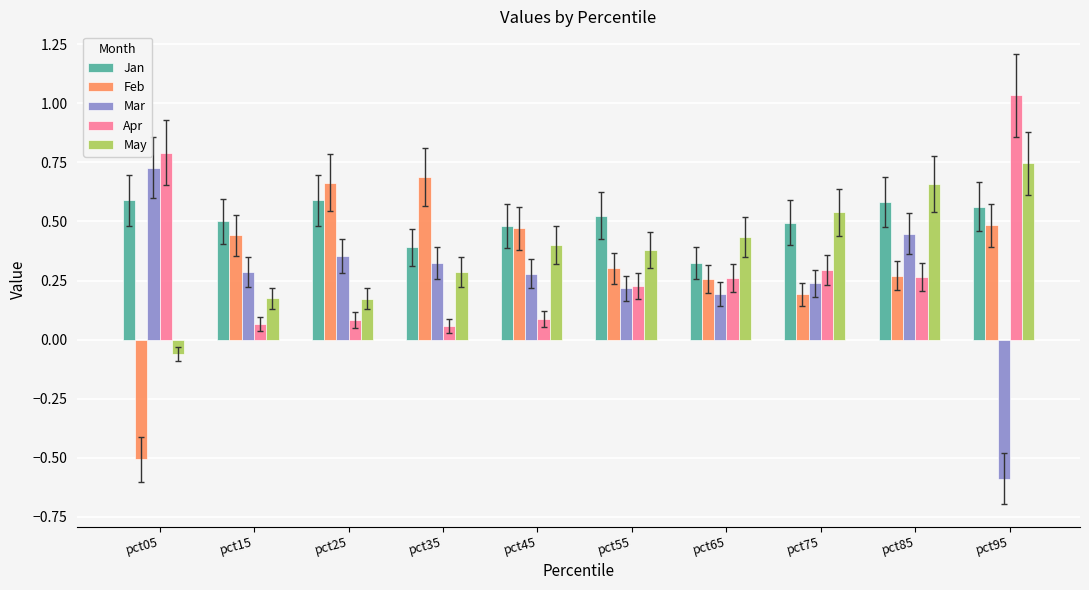

The Apr series shows 0.1 at pct55. True or false?

False